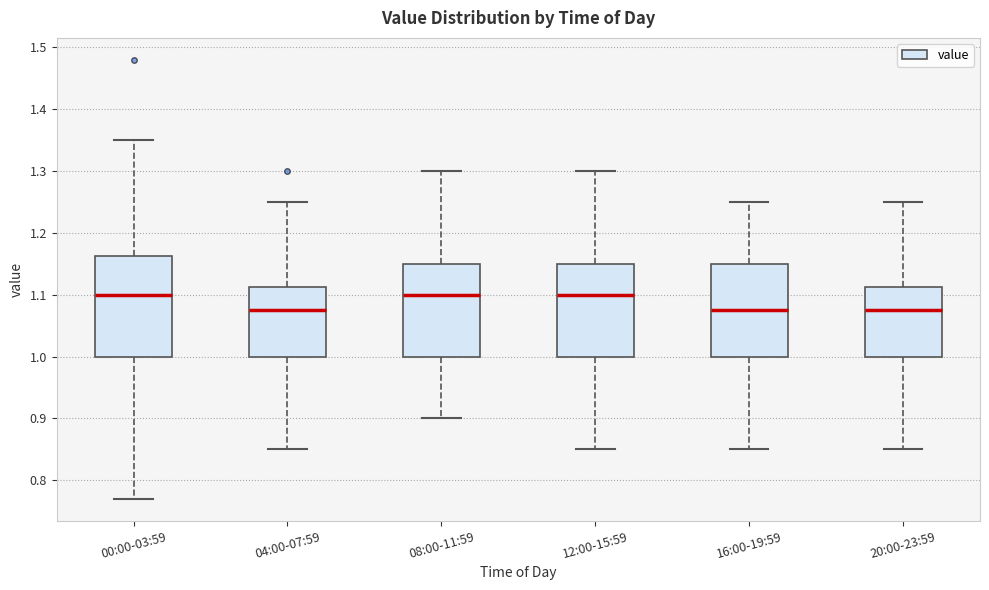

Where does the lower whisker of the box for 12:00-15:59 end on the y-axis? The values are not printed on the chart, so give them approximately, as read against the axis.

0.85